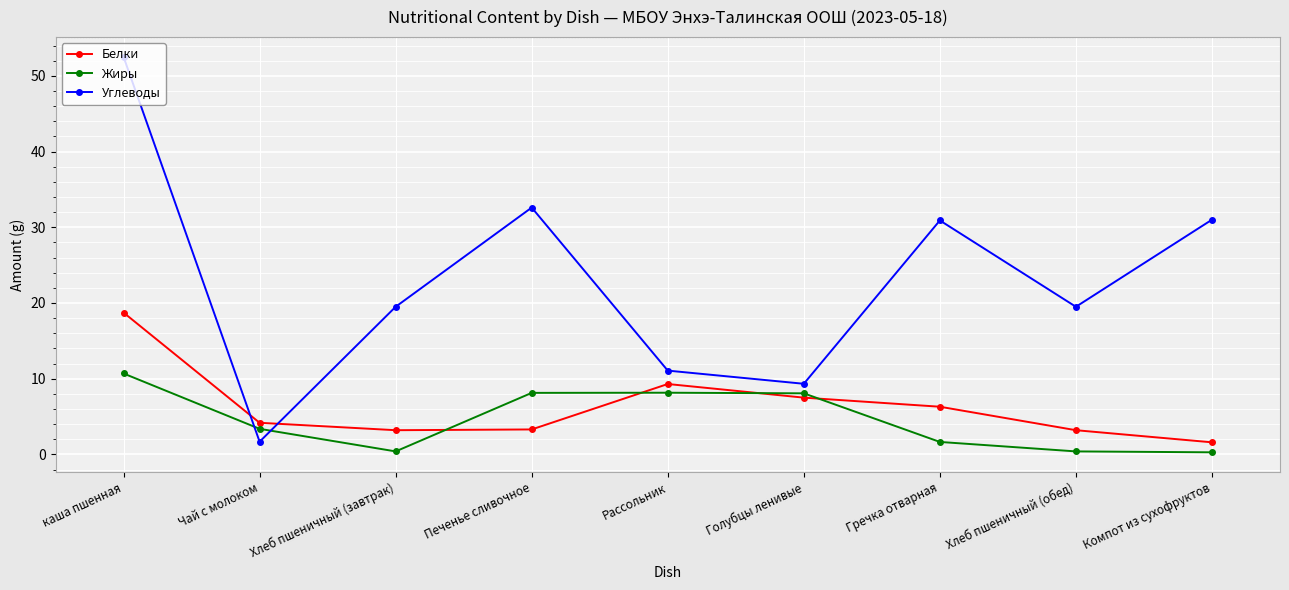

The value of Жиры at Хлеб пшеничный (завтрак) is 0.4. True or false?

True